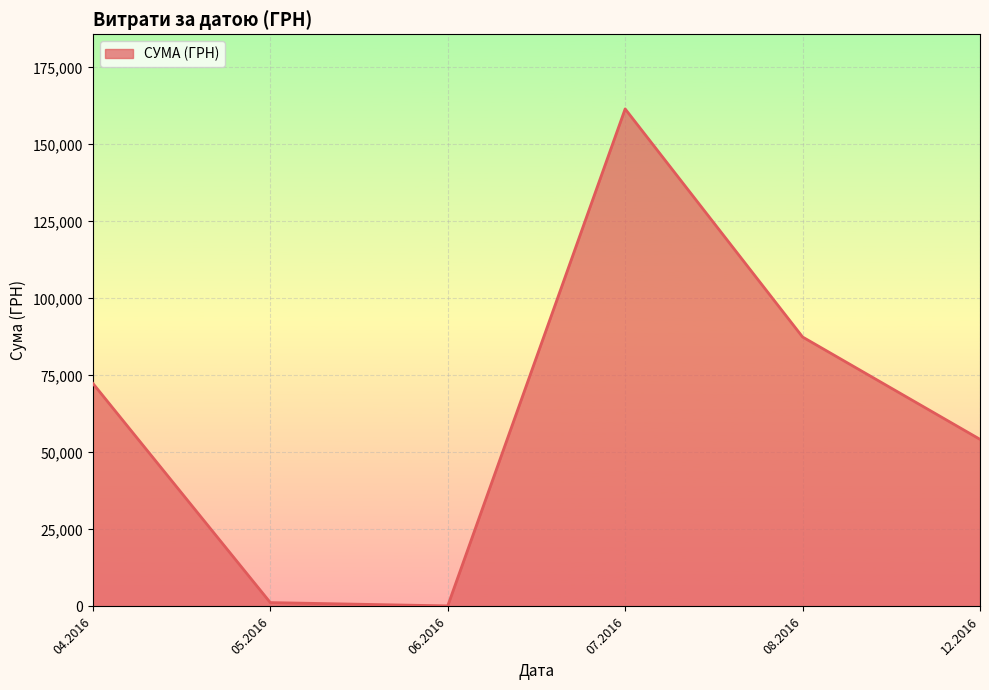

Is it true that the value at 12.2016 is 37067.4?

False